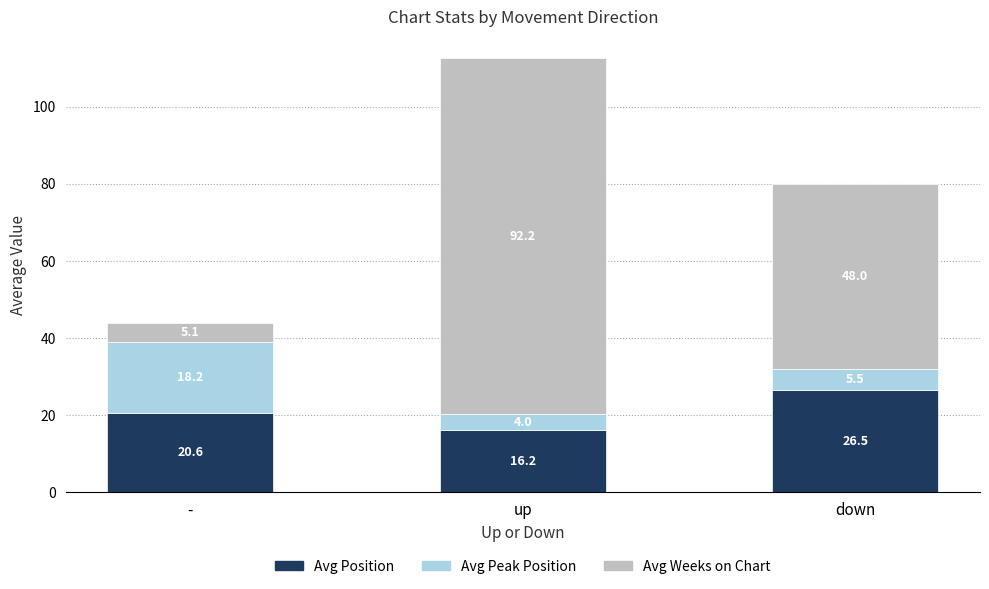

What is the sum of the Avg Position values at up and -?

36.9